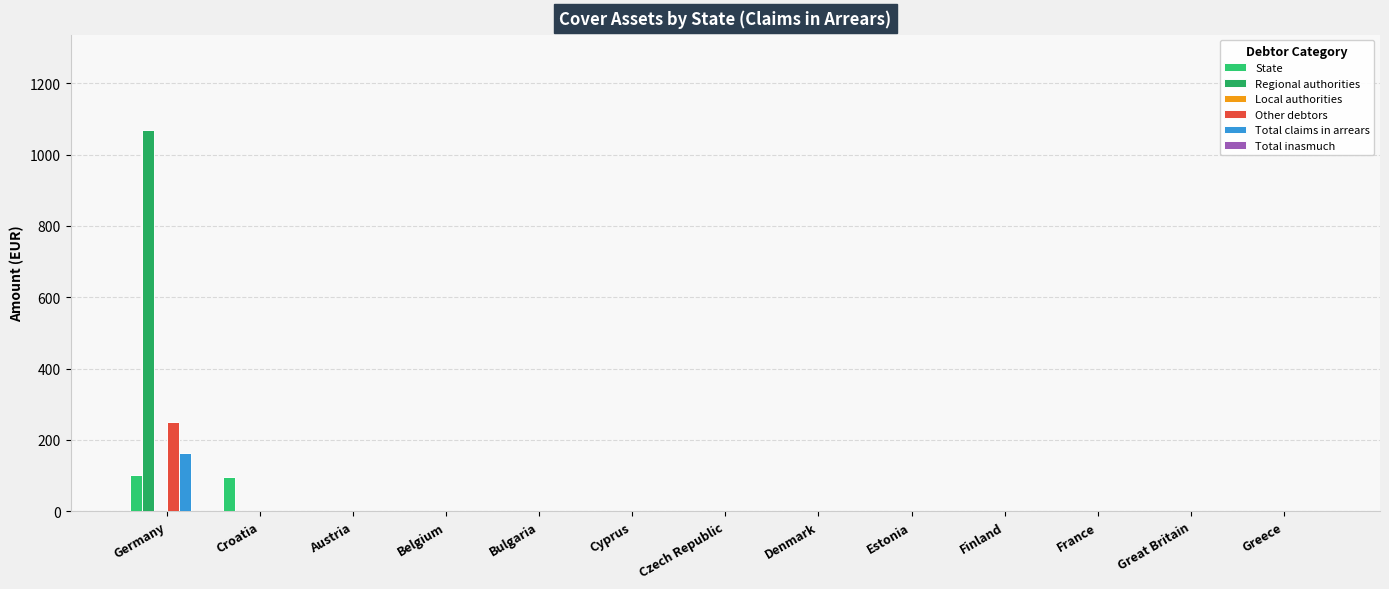

How many data points in State are above 0?

2